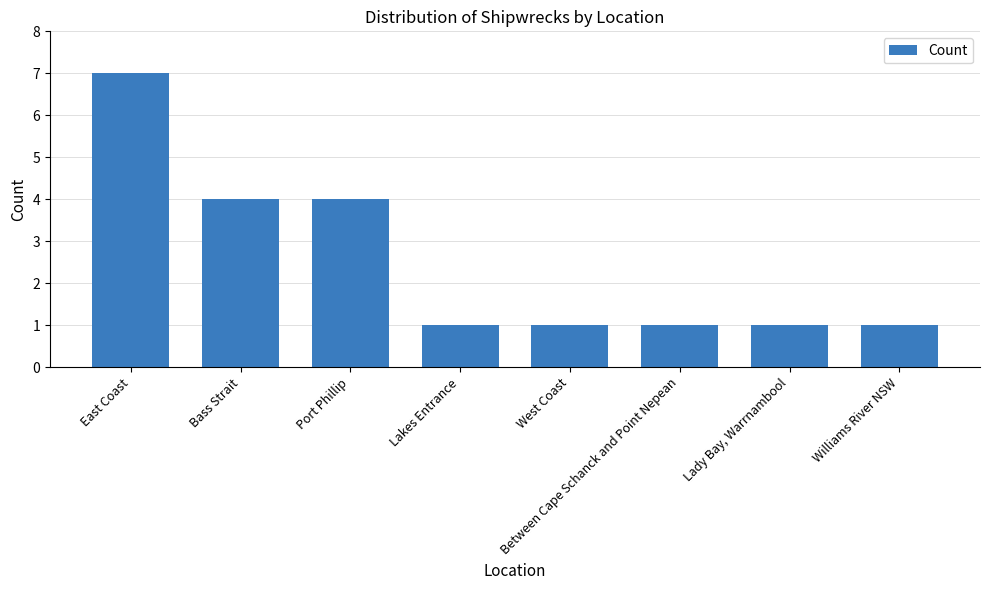

What is the smallest value displayed?

1